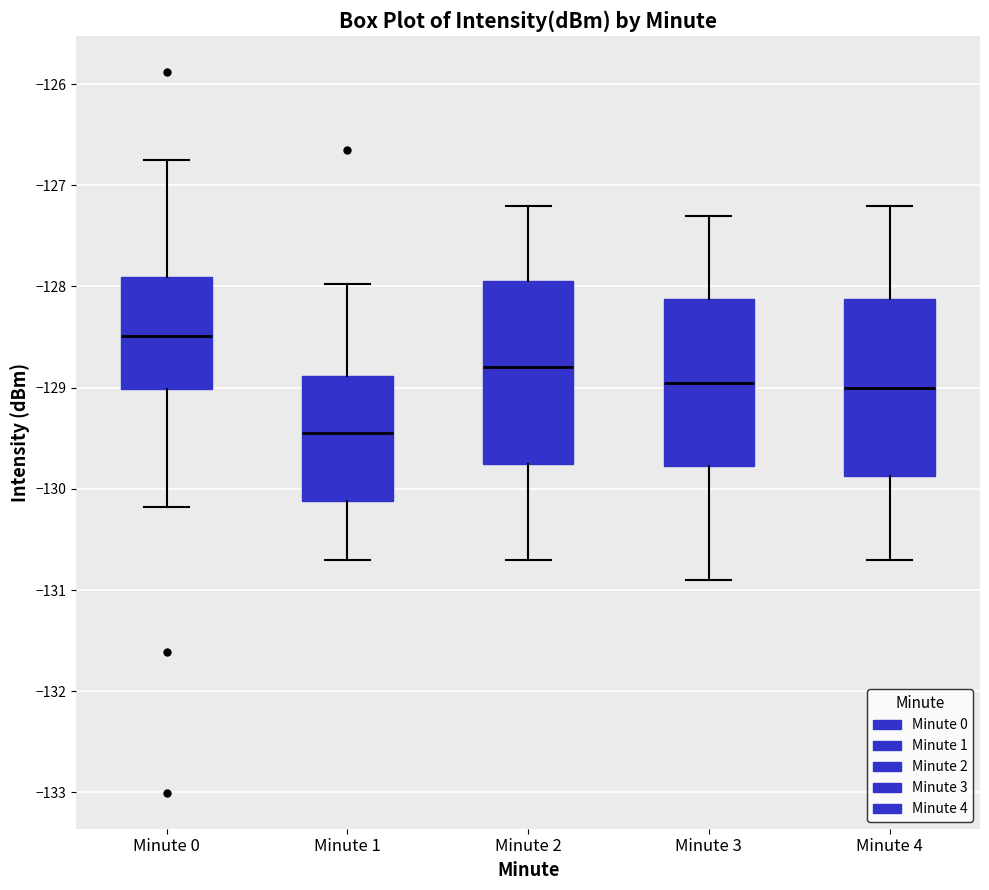

Where does the upper whisker of the box for Minute 1 end on the y-axis? The values are not printed on the chart, so give them approximately, as read against the axis.

-128.0